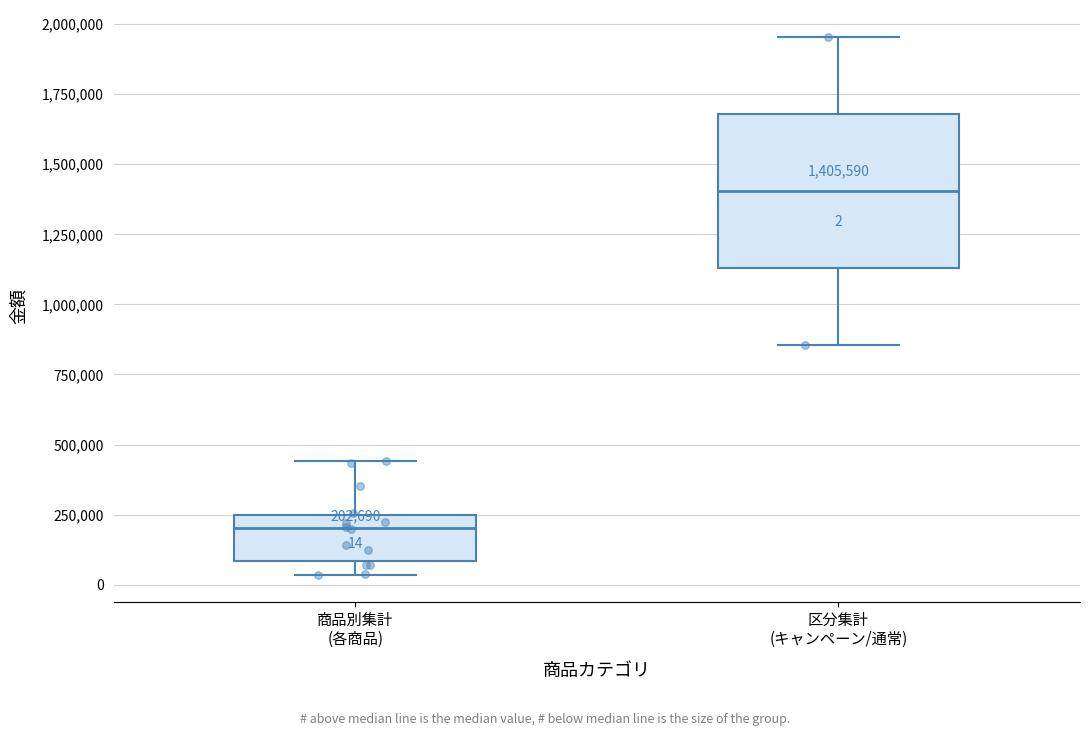

Which box has the highest median line?

区分集計 (キャンペーン/通常)